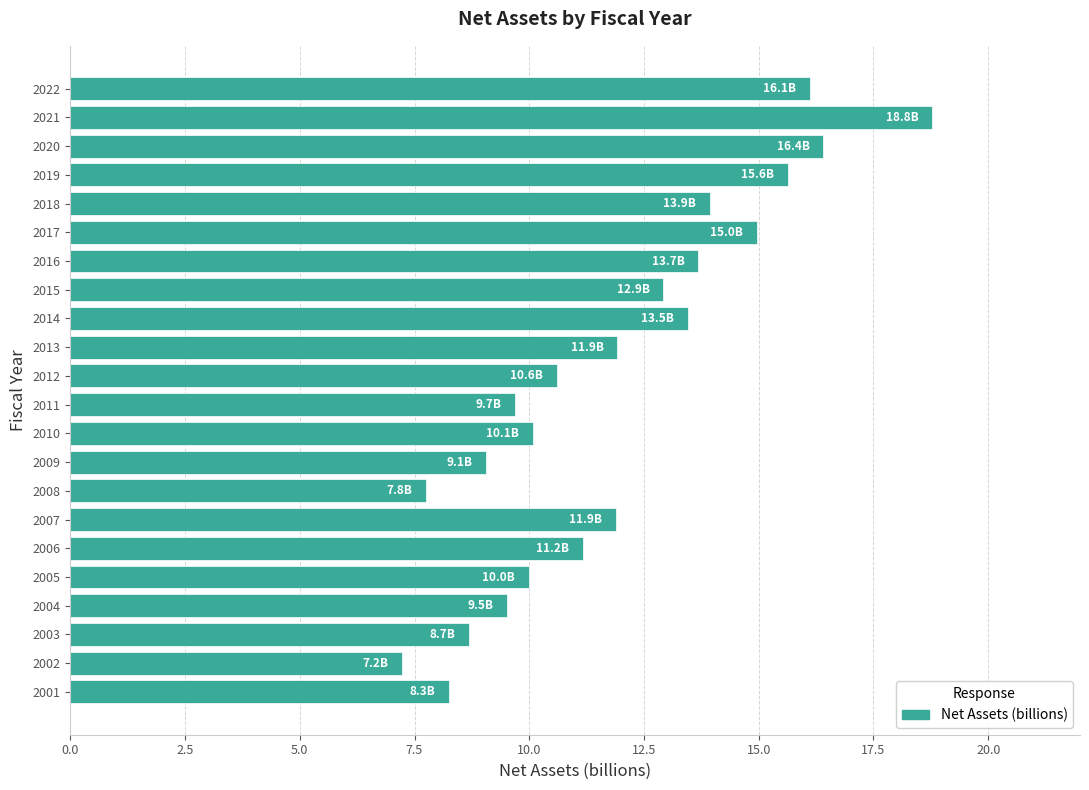

What is the difference between the maximum and second lowest values?

11.0